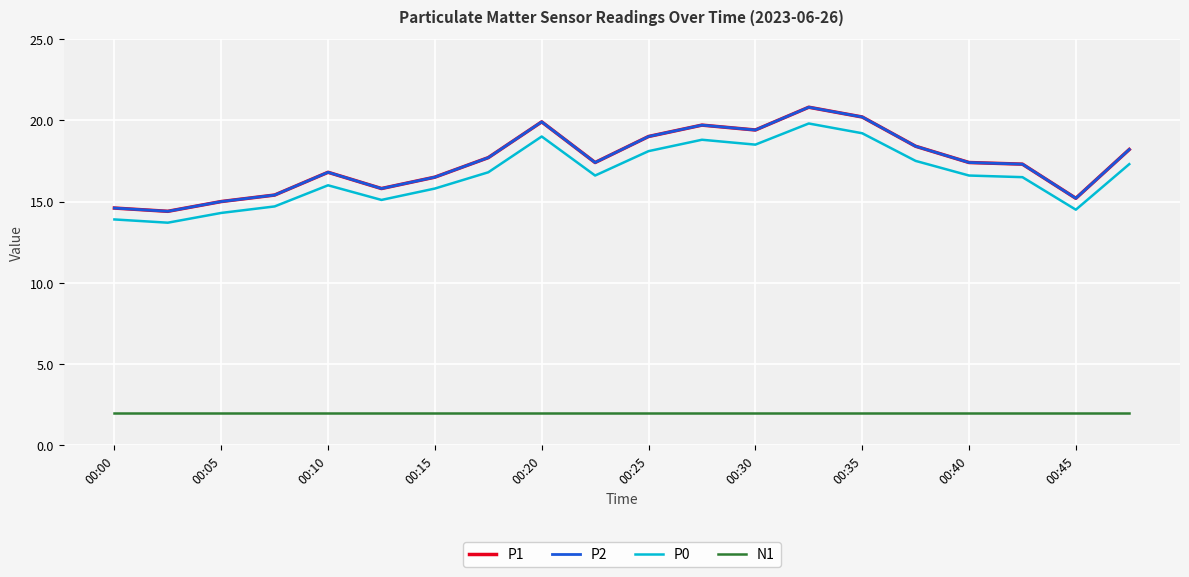

Does the chart have visible grid lines?

Yes